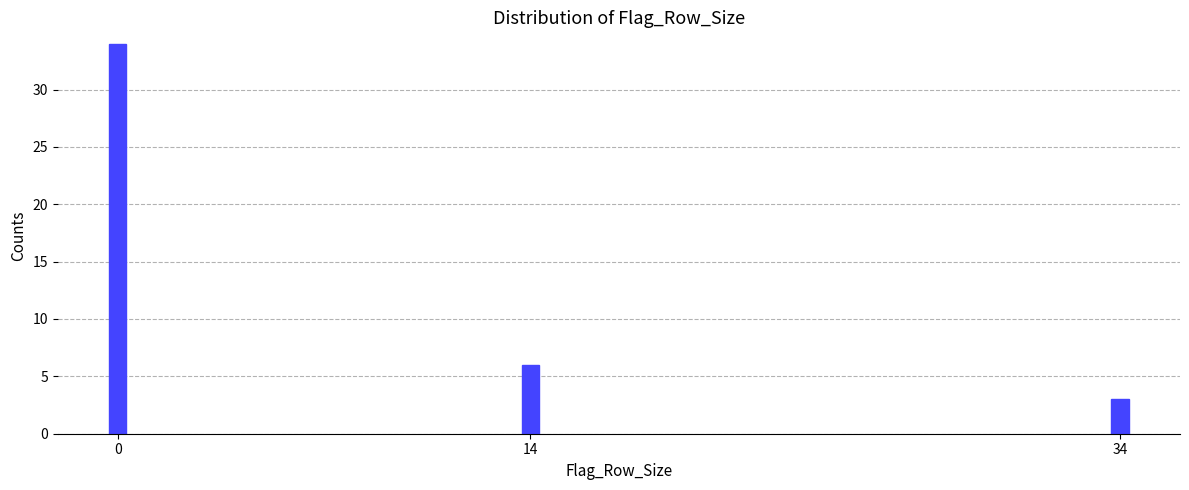

Reading left to right, transcribe all the data shown in this chart.

34	6	3